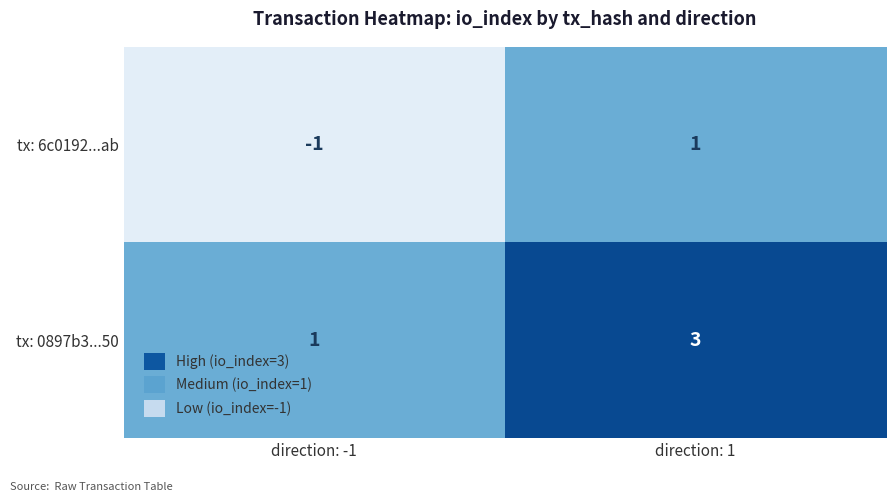

Which label corresponds to the largest value in the chart?

direction: 1